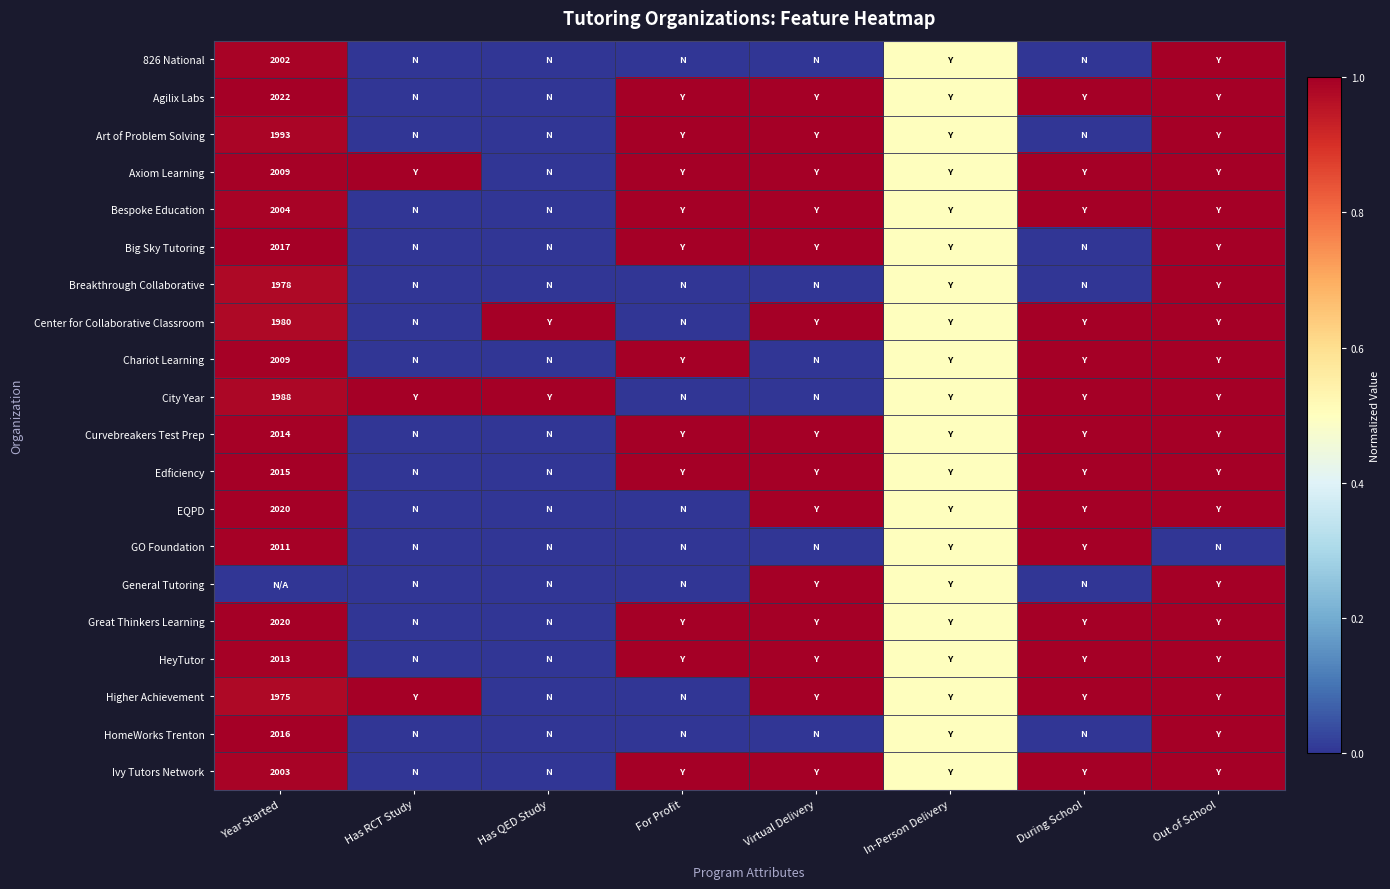

What is the total value across all series at In-Person Delivery?

10.0